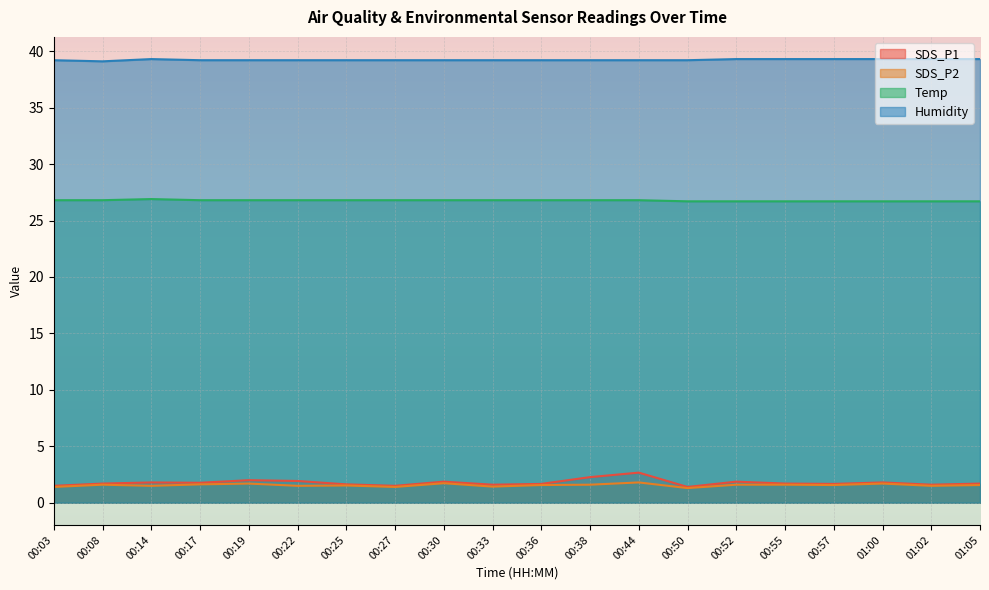

The value of Temp at 00:27 is 36.2. True or false?

False